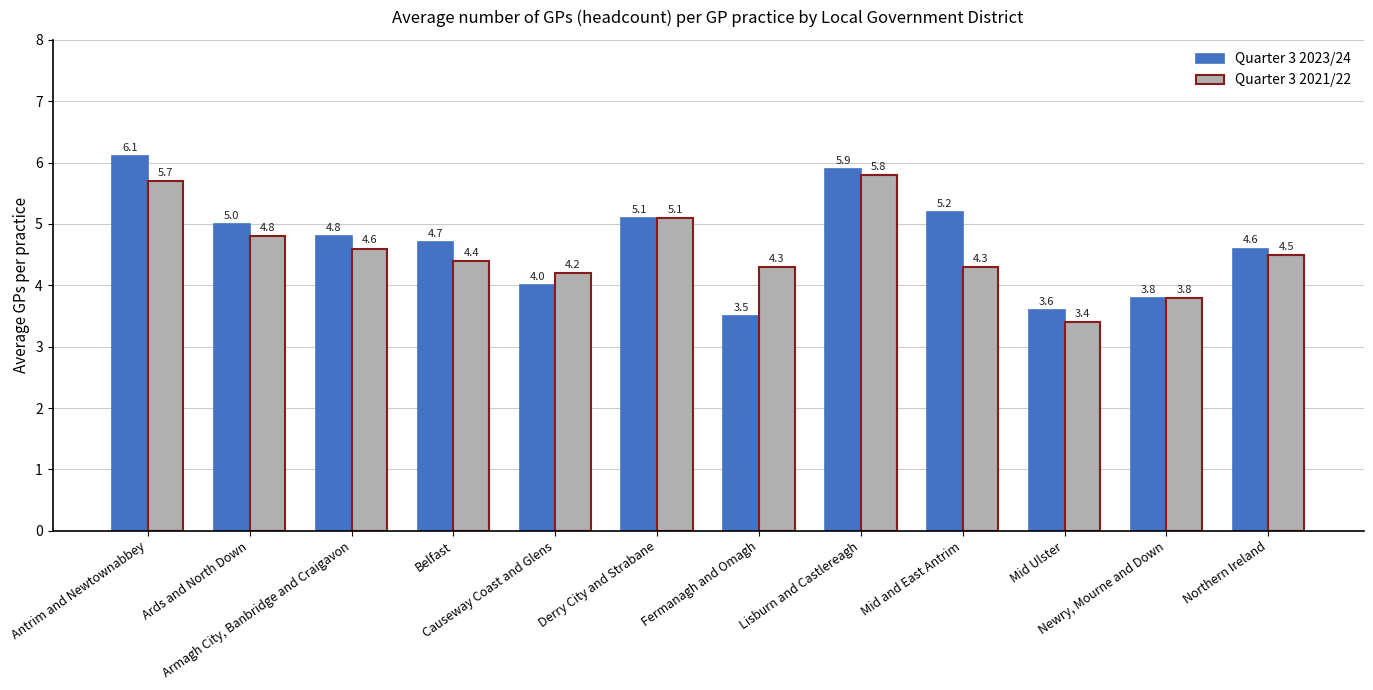

How many bars are there in each group?

2